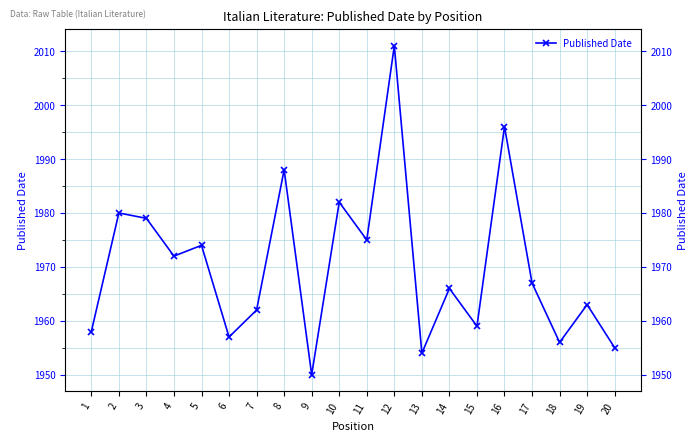

Reading right to left, what are all the values shown in this chart?

20=1955	19=1963	18=1956	17=1967	16=1996	15=1959	14=1966	13=1954	12=2011	11=1975	10=1982	9=1950	8=1988	7=1962	6=1957	5=1974	4=1972	3=1979	2=1980	1=1958